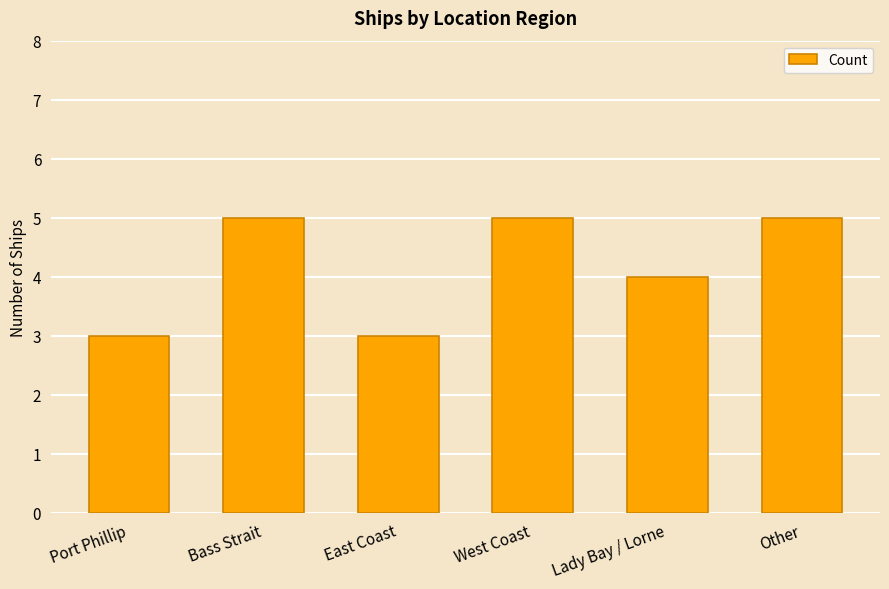

What is the sum of the values at Port Phillip and Lady Bay / Lorne?

7